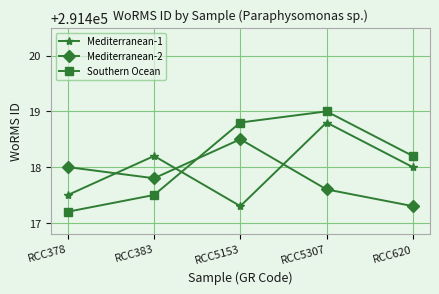

At which category does the chart reach its peak across all series?

RCC5307